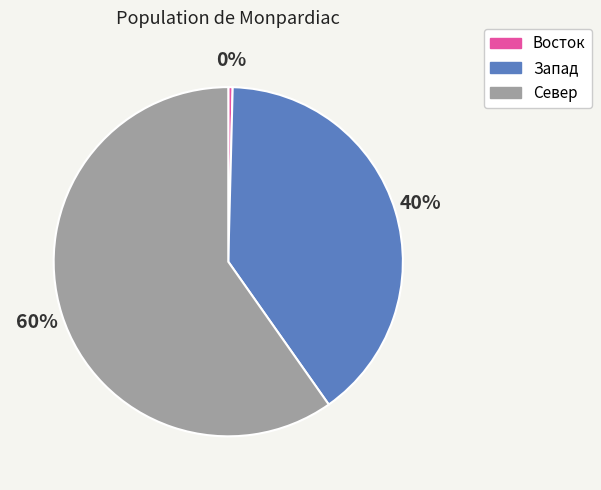

What is the smallest slice in the pie chart?

Восток